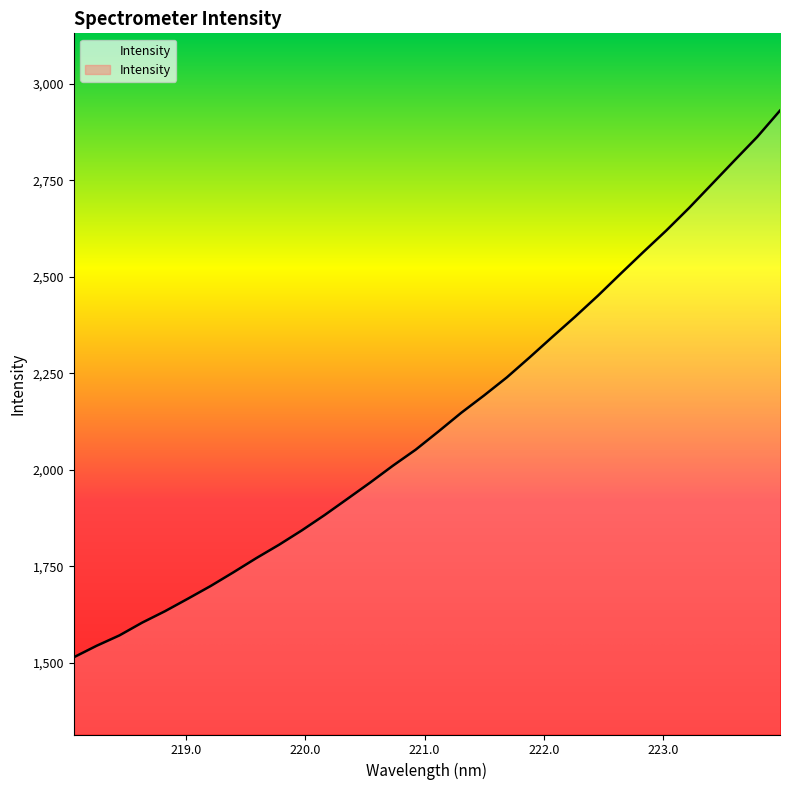

Reading left to right, extract all data points from this chart.

1514.5	1544.2	1571.1	1604.2	1633.8	1666.1	1699.0	1734.5	1771.1	1805.8	1843.0	1882.7	1924.7	1966.9	2010.7	2052.1	2099.3	2147.7	2192.5	2239.3	2291.0	2344.1	2396.5	2450.8	2507.9	2564.2	2619.4	2677.8	2739.4	2801.0	2862.1	2930.2